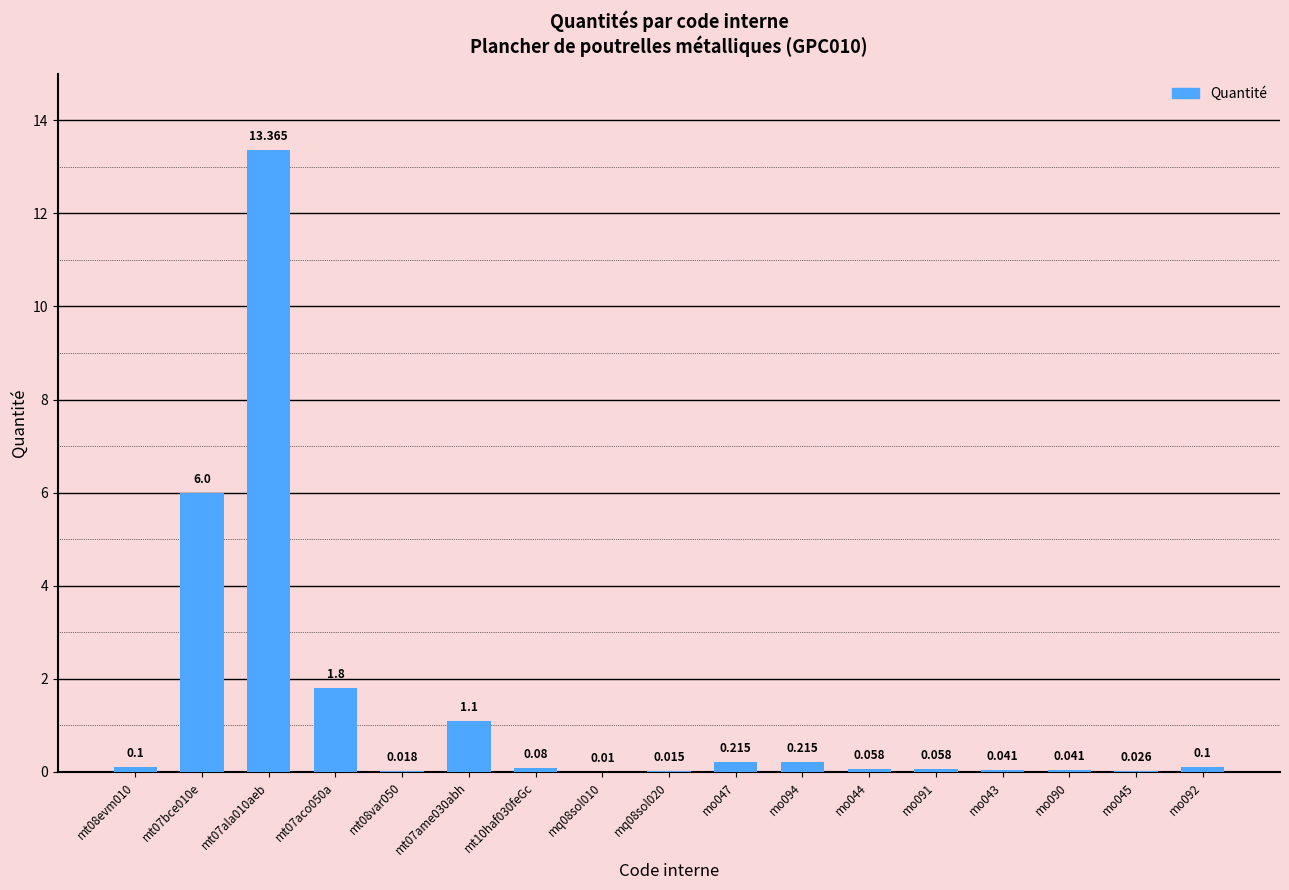

Are the bars horizontal?

No